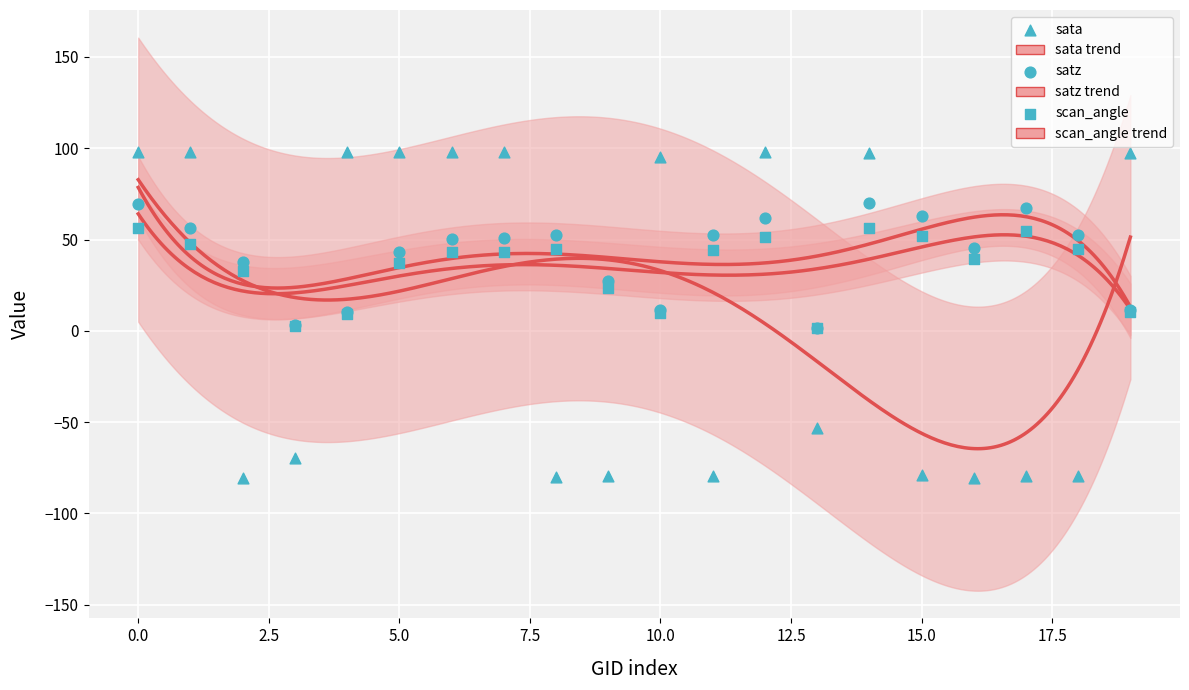

Which series contains the lowest Y value?

sata